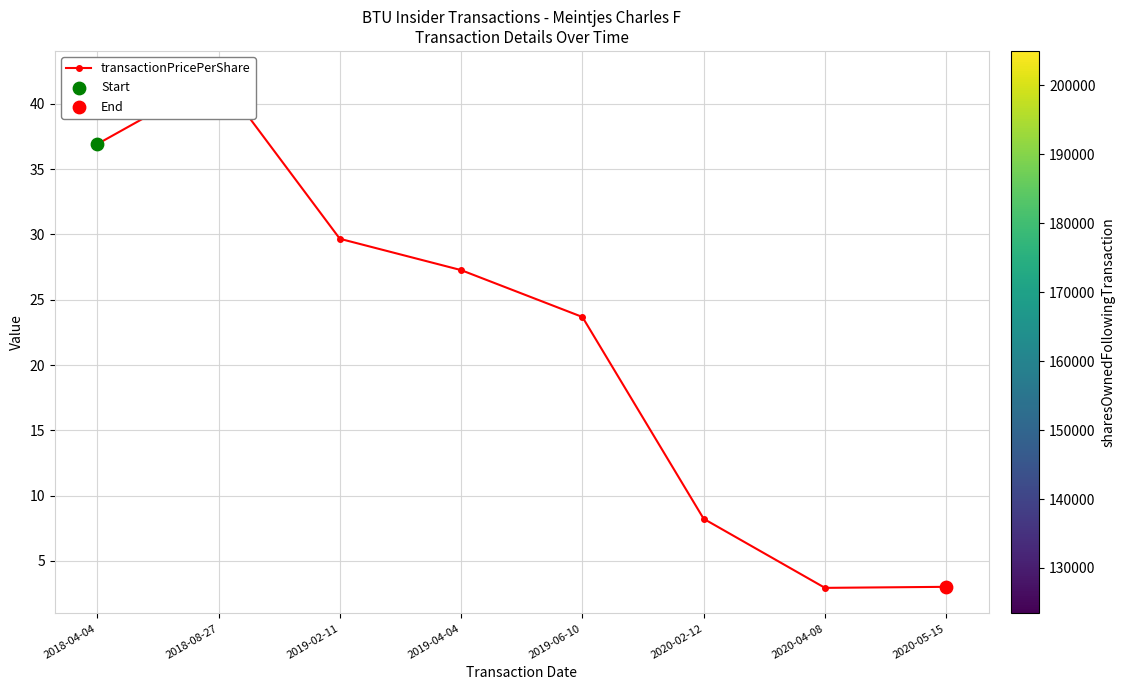

What is the change in value from 2020-04-08 to 2020-05-15?

+0.1